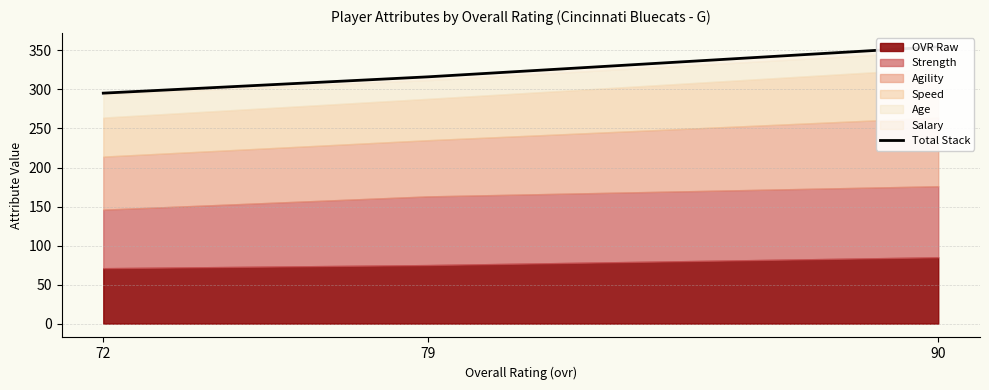

How many data points are less than 316?

1